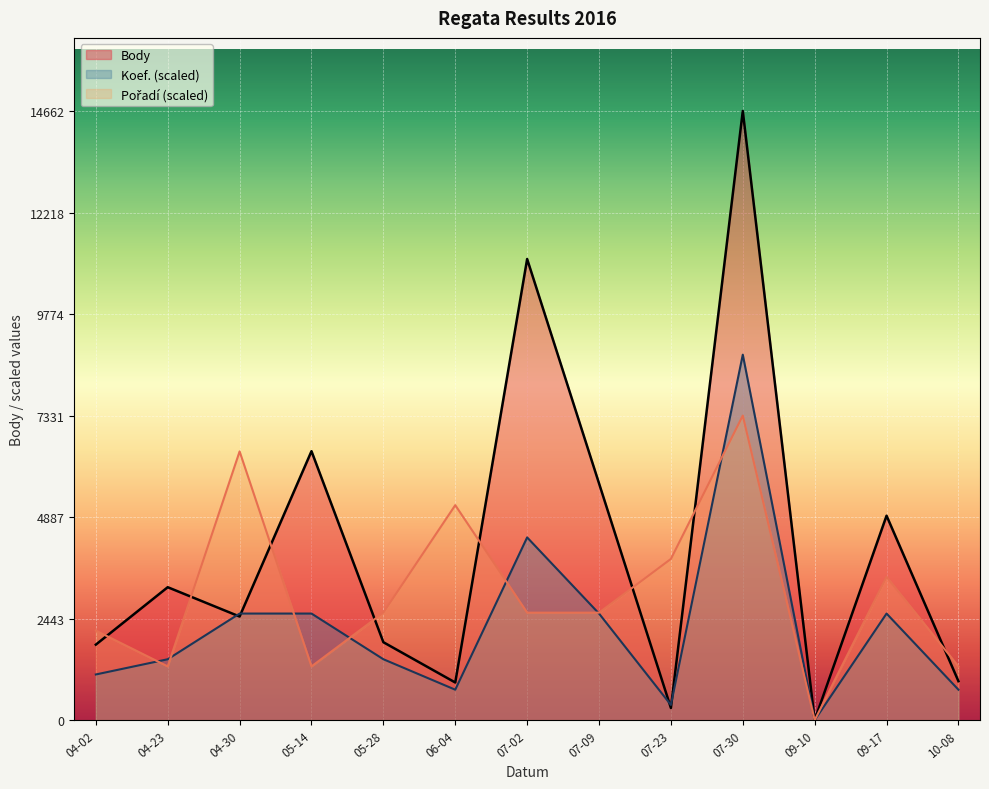

At how many categories does at least one series exceed 5498?

5